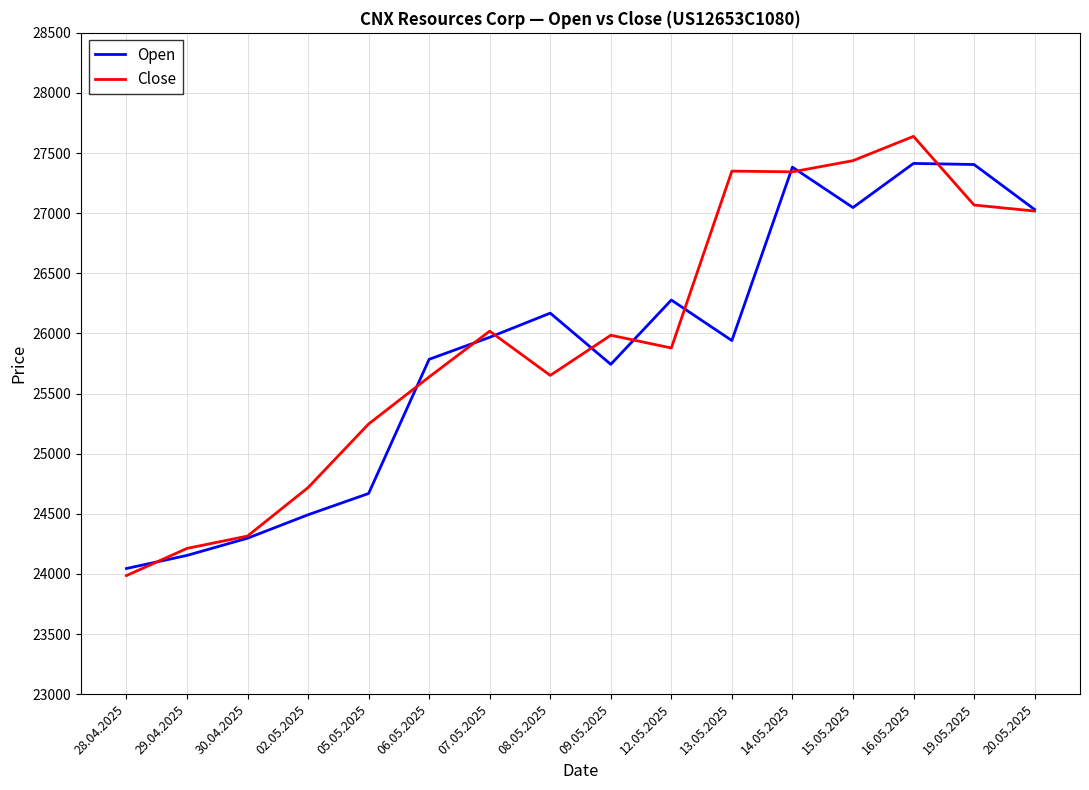

Is the value of Close at 07.05.2025 greater than the value of Open at 20.05.2025?

No